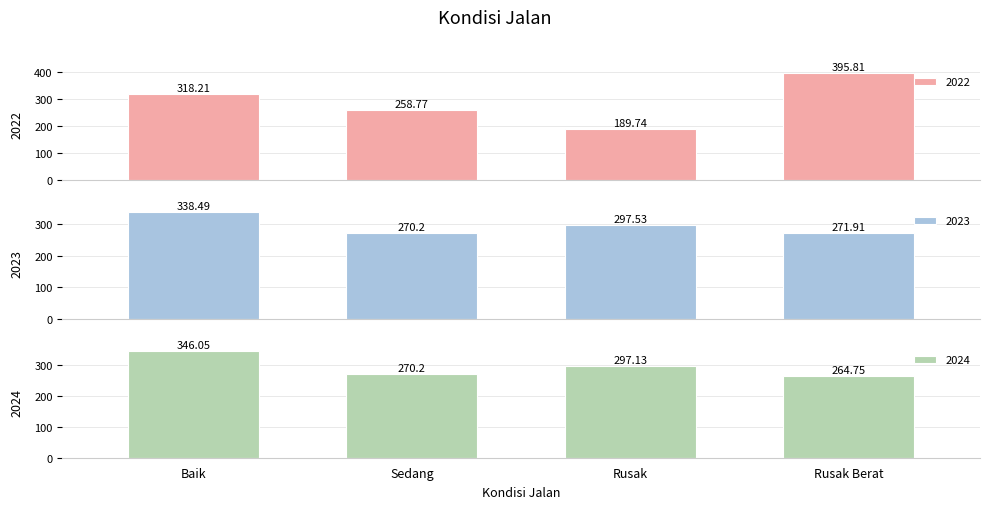

What is the difference between the maximum and minimum values in the 2024 series?

81.3